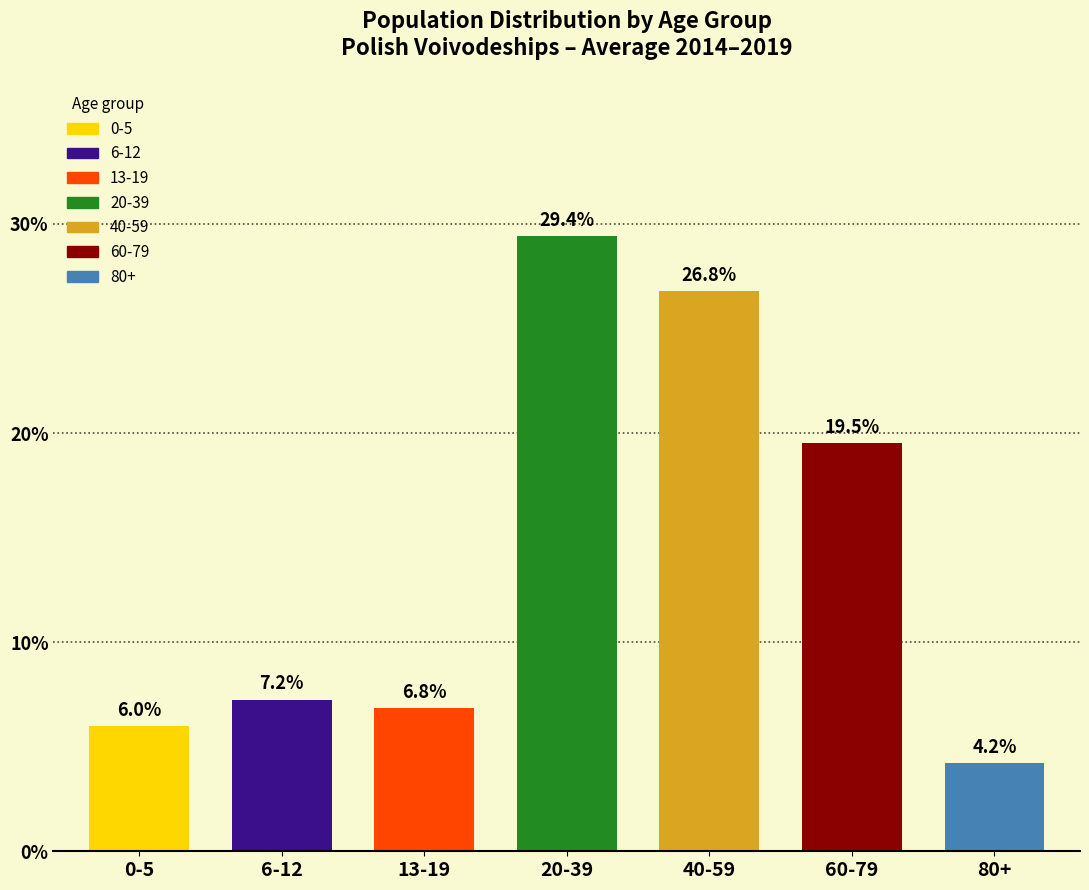

Reading left to right, transcribe all the data shown in this chart.

0-5=6.0	6-12=7.2	13-19=6.8	20-39=29.4	40-59=26.8	60-79=19.5	80+=4.2